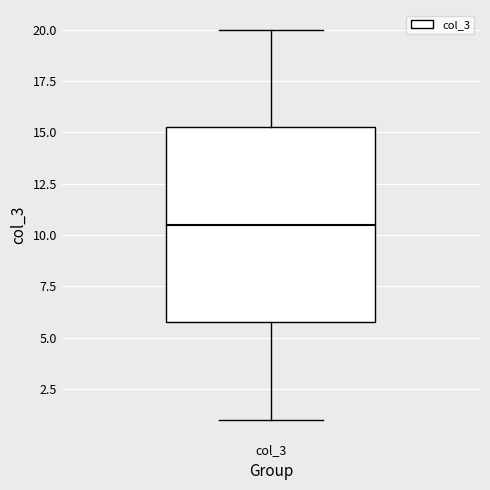

Read this box plot against the y-axis: the position of the median line, the range covered by the box, and the ends of both whiskers. The values are not printed on the chart, so give them approximately, as read against the axis.

median 10.5, box 6.0 to 15.5, whiskers 1.0 to 20.0